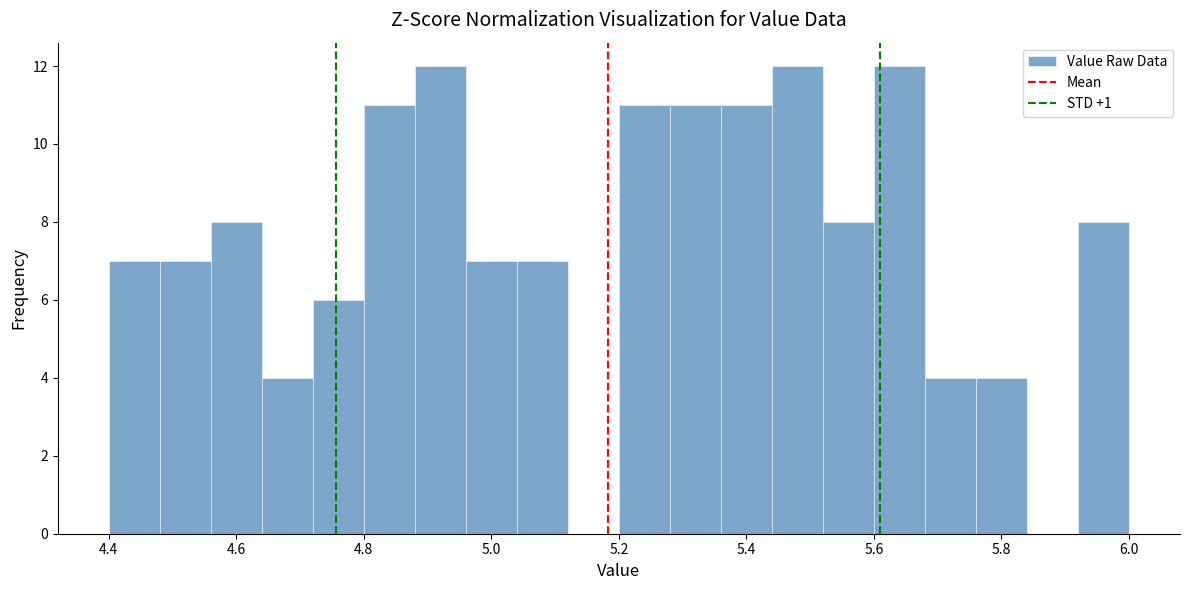

What is the height of the bar covering 4.64 to 4.72 on the x-axis? The values are not printed on the chart, so give them approximately, as read against the axis.

4